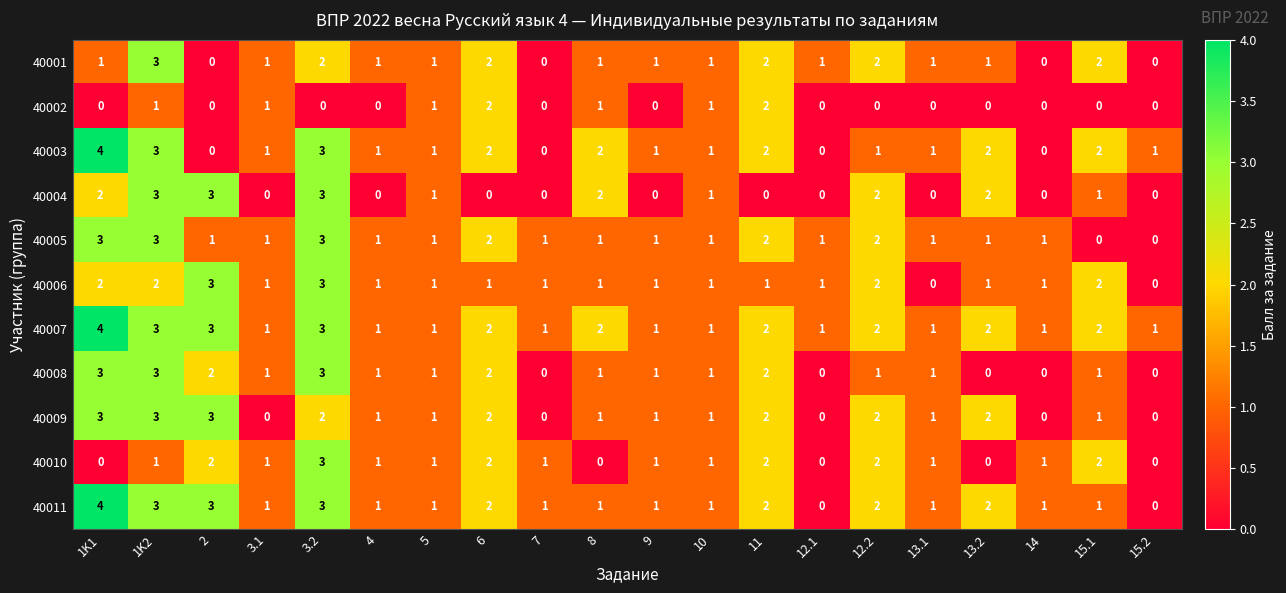

Count the number of data series in this chart.

11